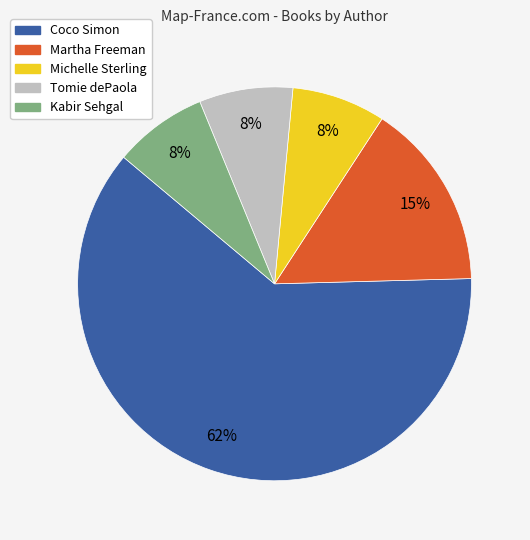

Is there a majority slice in this chart?

Yes